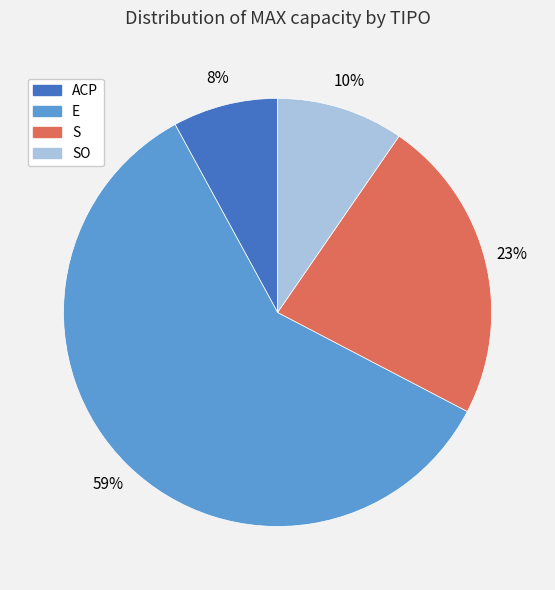

Does any single category account for the majority?

Yes